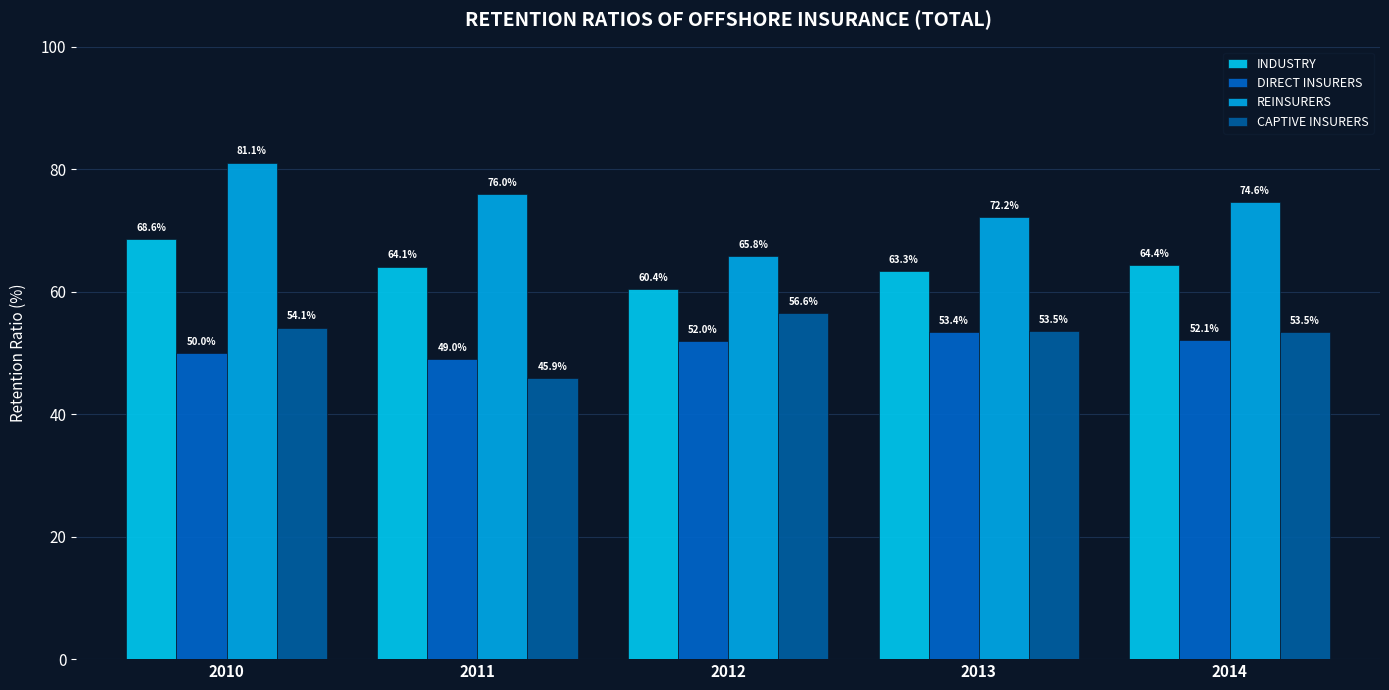

Which series has the largest range (max minus min)?

REINSURERS